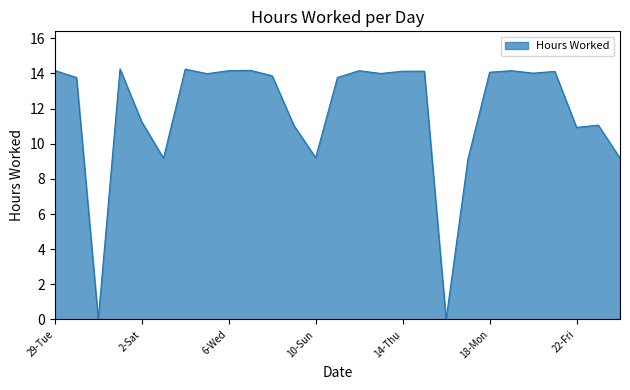

What is the maximum value shown in the chart?

14.3